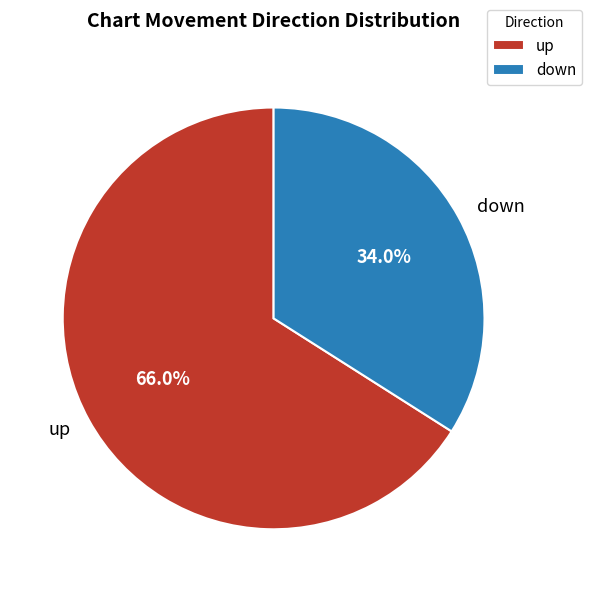

What percentage is the down slice, to the nearest percent?

34%